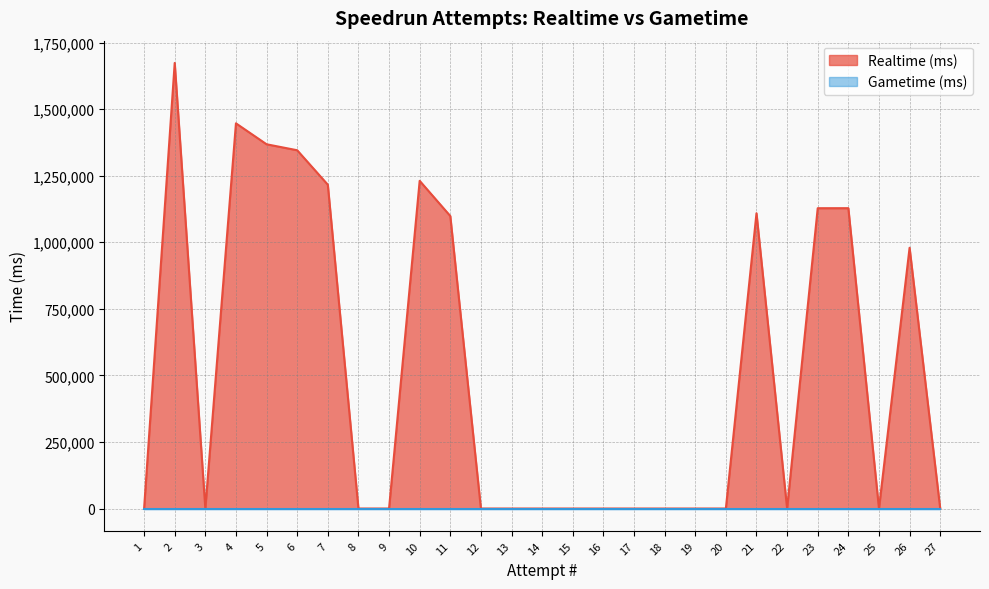

At which category does the data reach its first local valley?

25